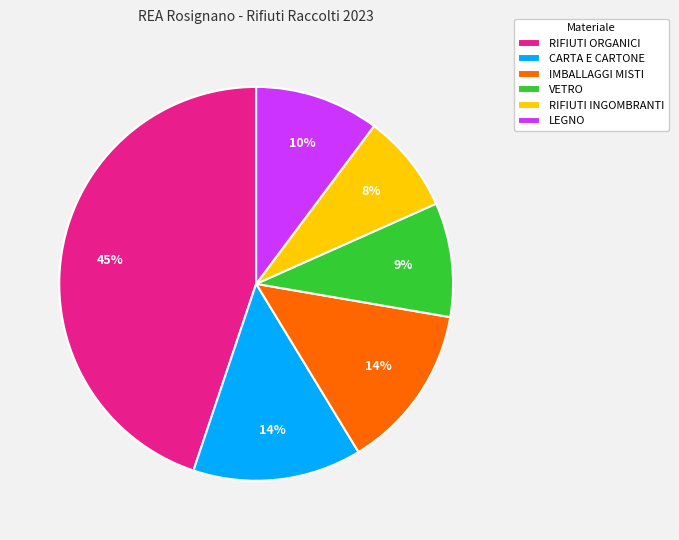

To the nearest percent, what is the difference between the largest and smallest slice percentages?

37%